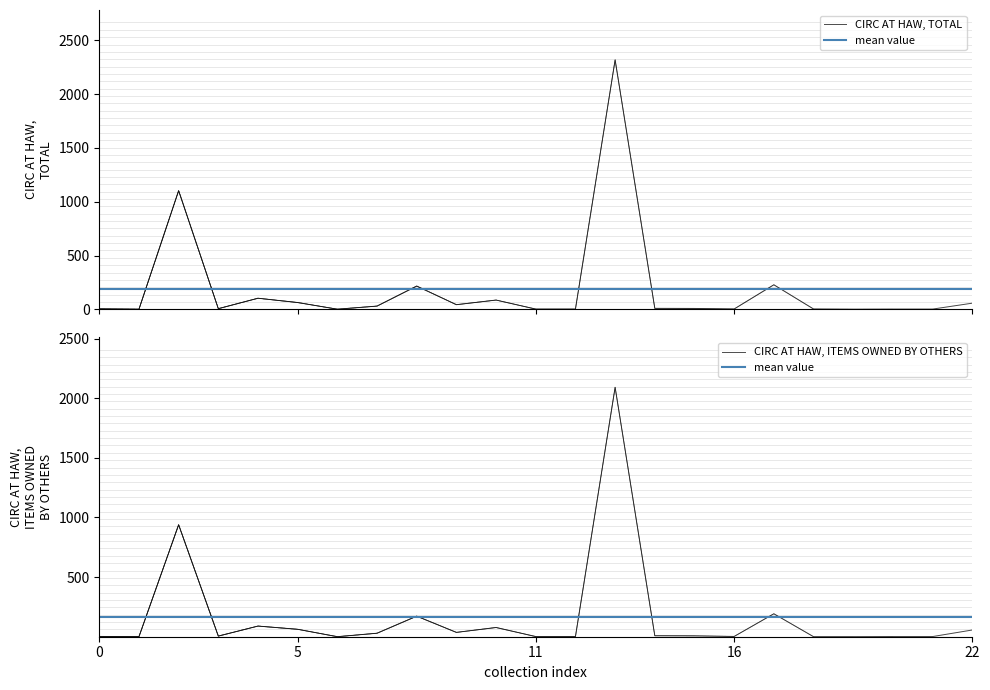

The value of circ_haw_total at circ_haw_others is 1789. True or false?

False